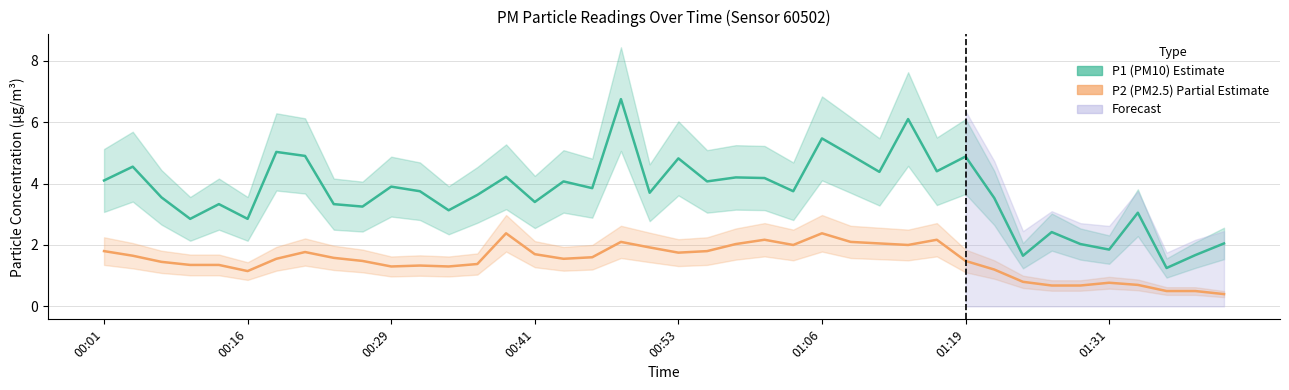

The P1 (PM10) series shows 5.1 at 00:16. True or false?

False